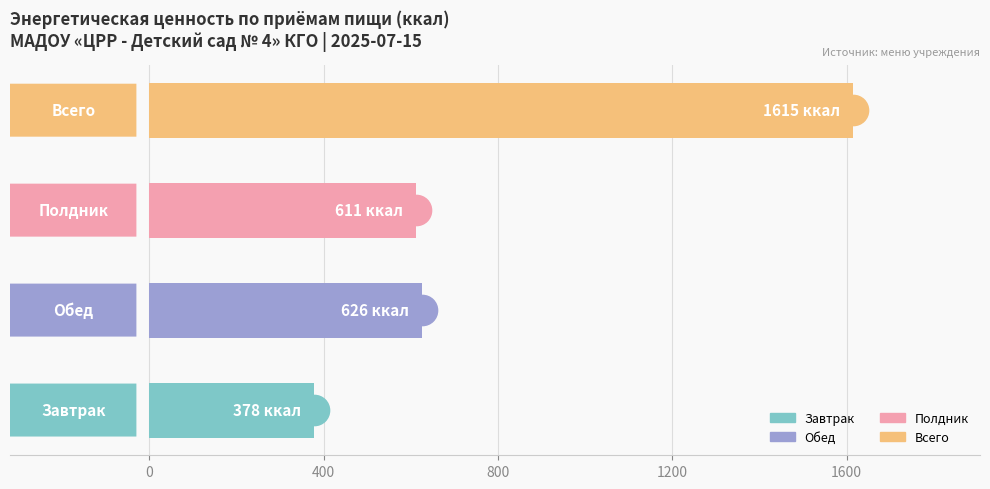

What is the smallest value displayed?

377.9